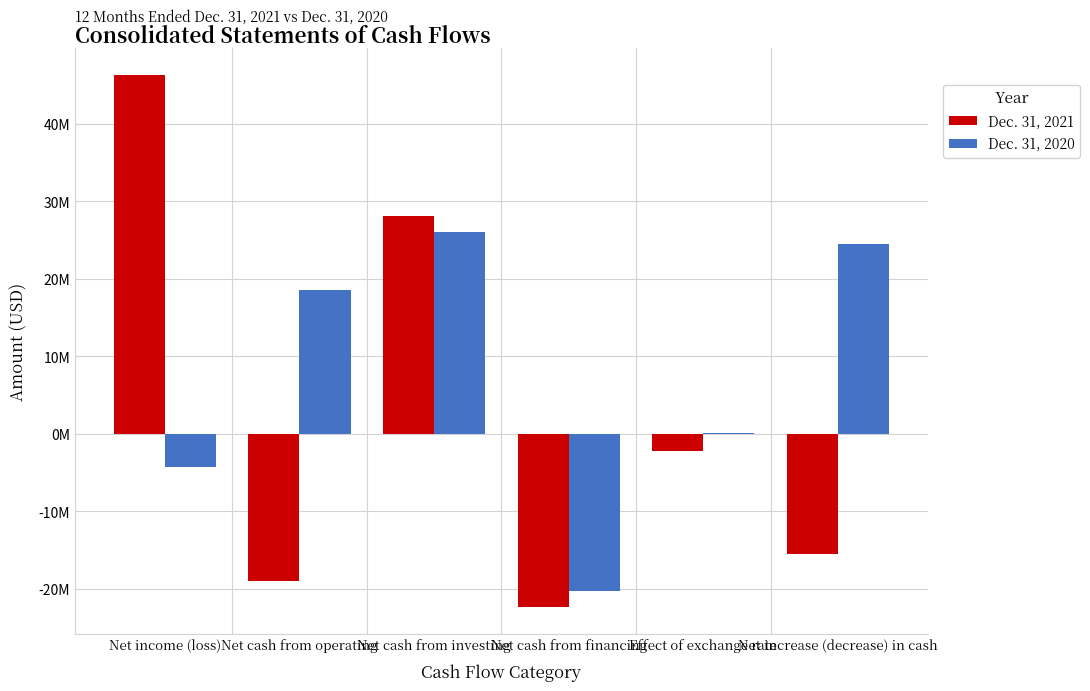

Which category has the lowest value across all series?

Net cash from financing